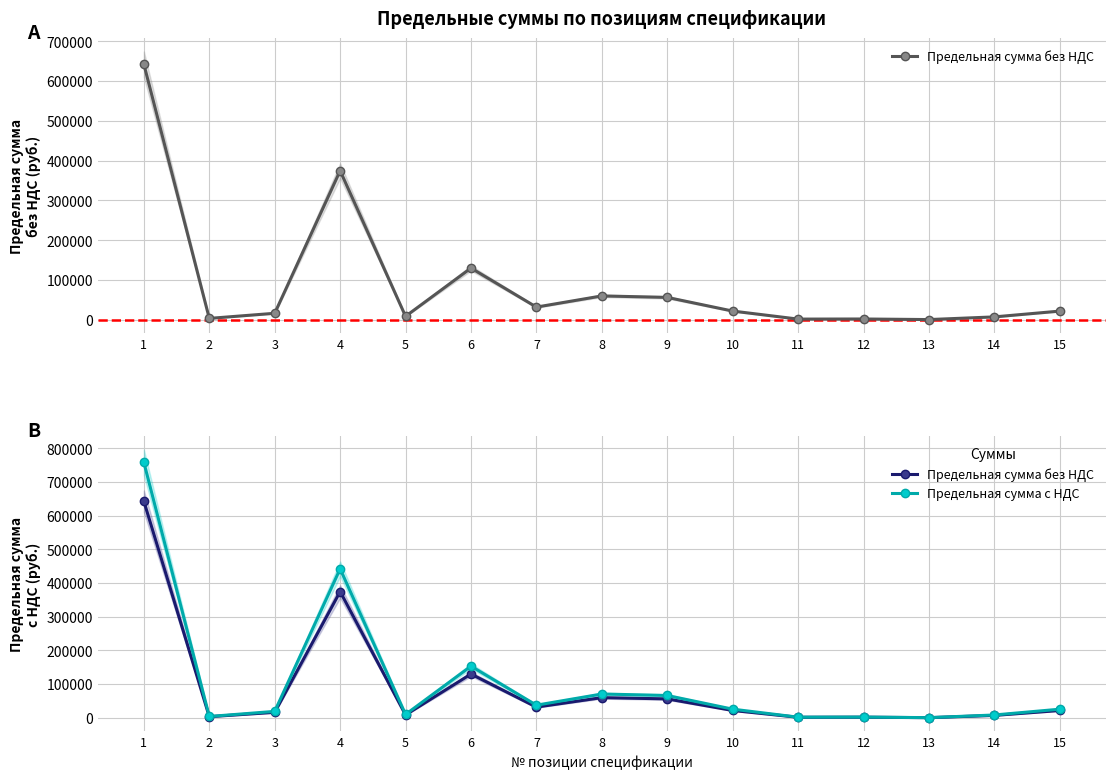

What is the difference between the Предельная сумма с НДС values at 4 and 12?

440001.0